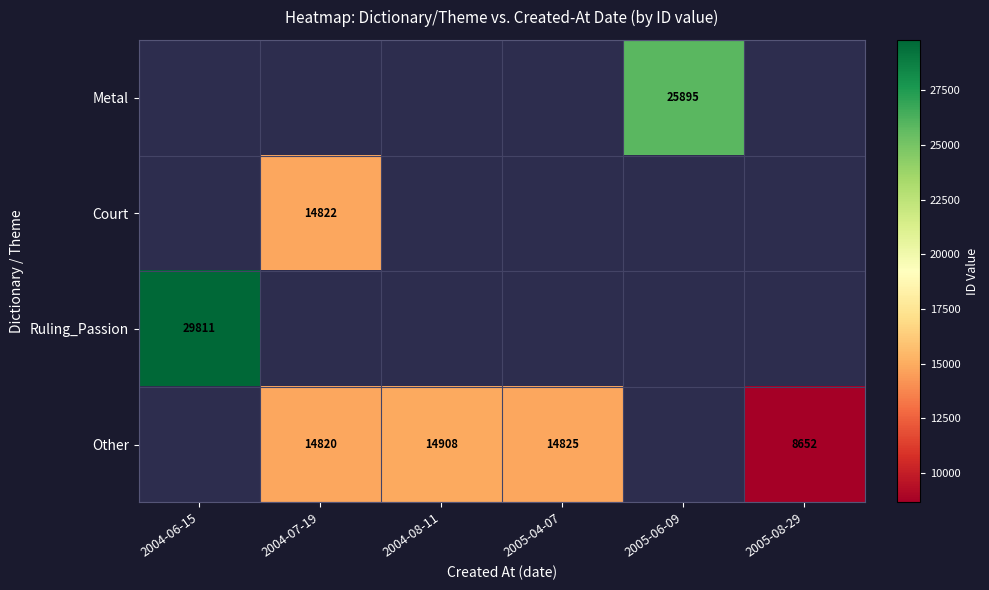

Which category has the lowest value across all series?

2005-08-29